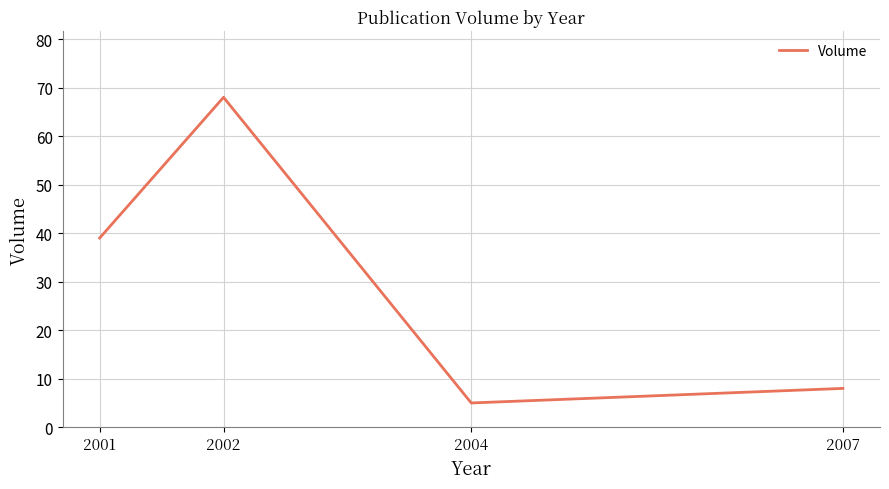

What is the smallest value displayed?

5